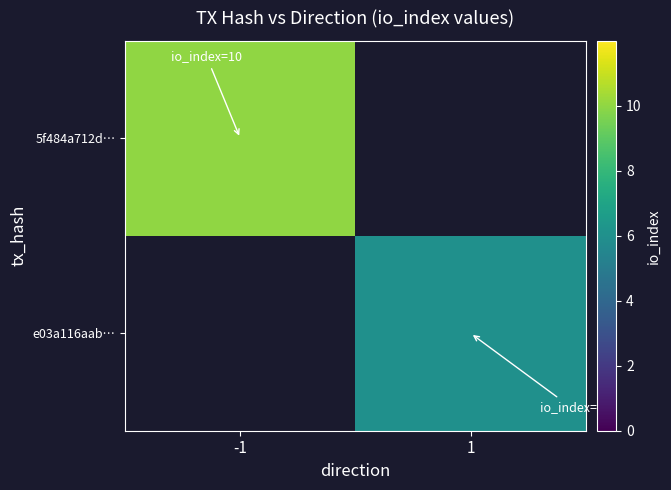

At which label does e03a116aab… reach its minimum?

-1